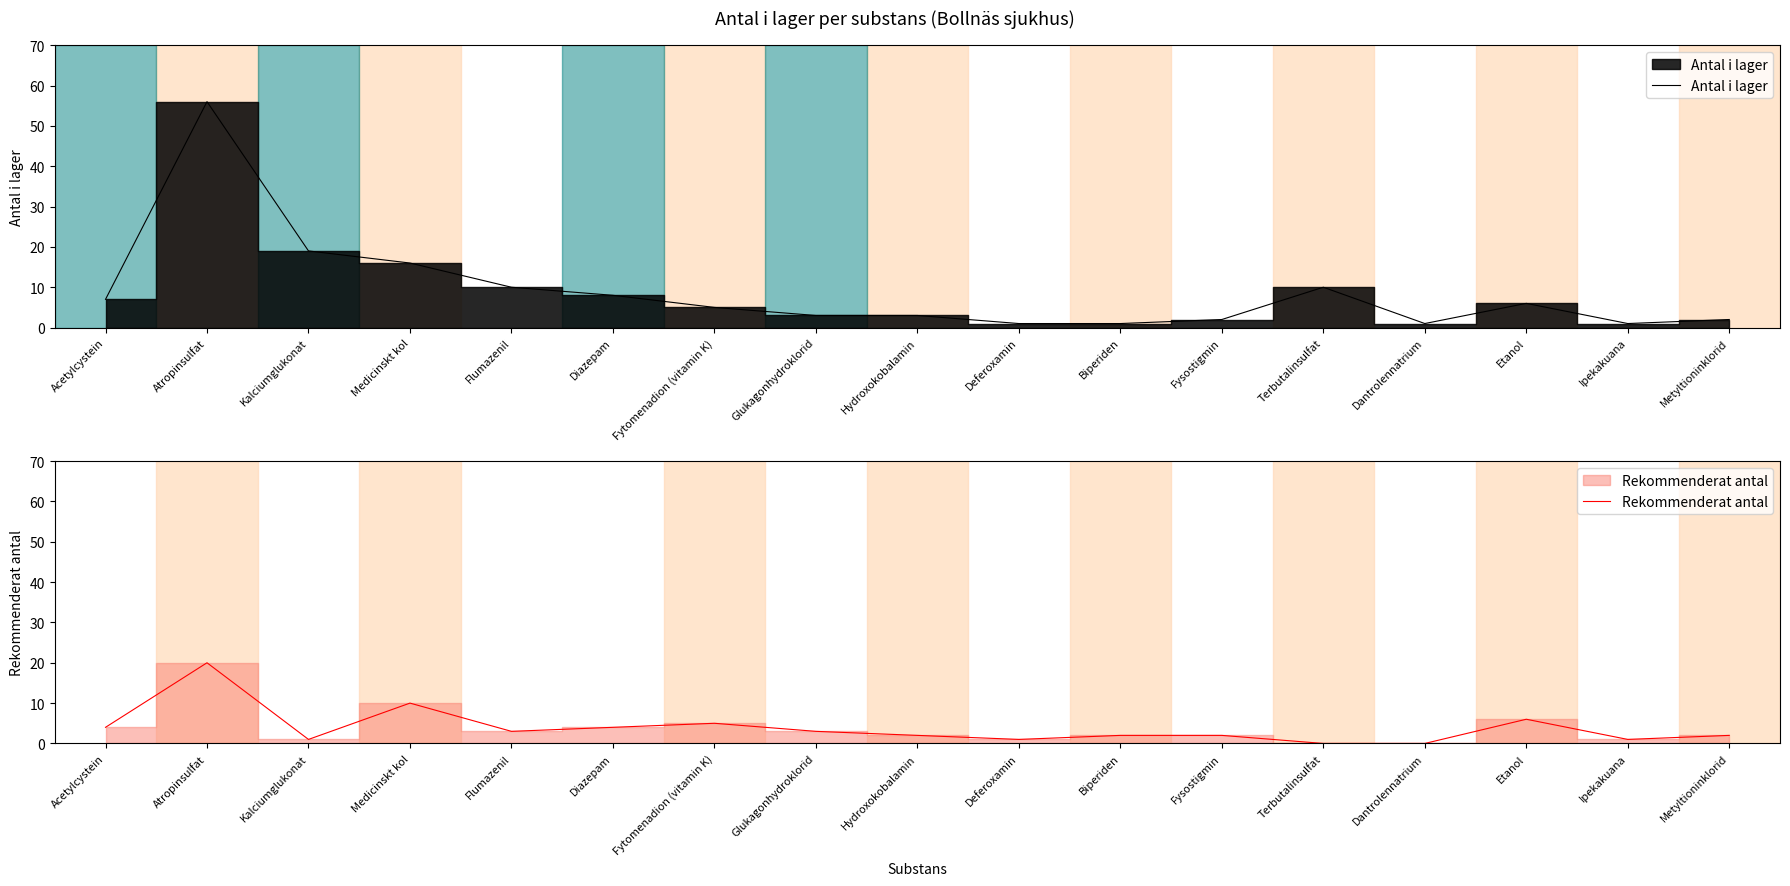

List the series in order of their overall mean, highest first.

Antal i lager, Rekommenderat antal